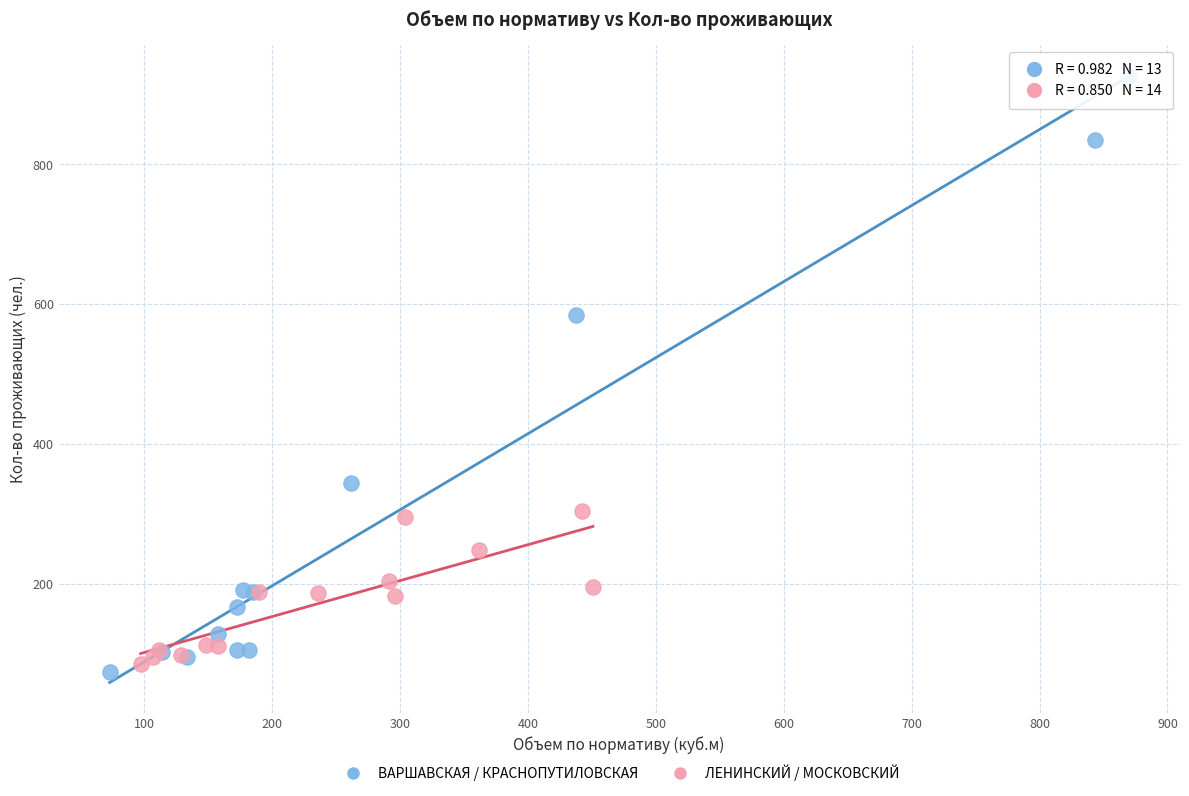

Which series contains the highest Y value?

ВАРШАВСКАЯ / КРАСНОПУТИЛОВСКАЯ